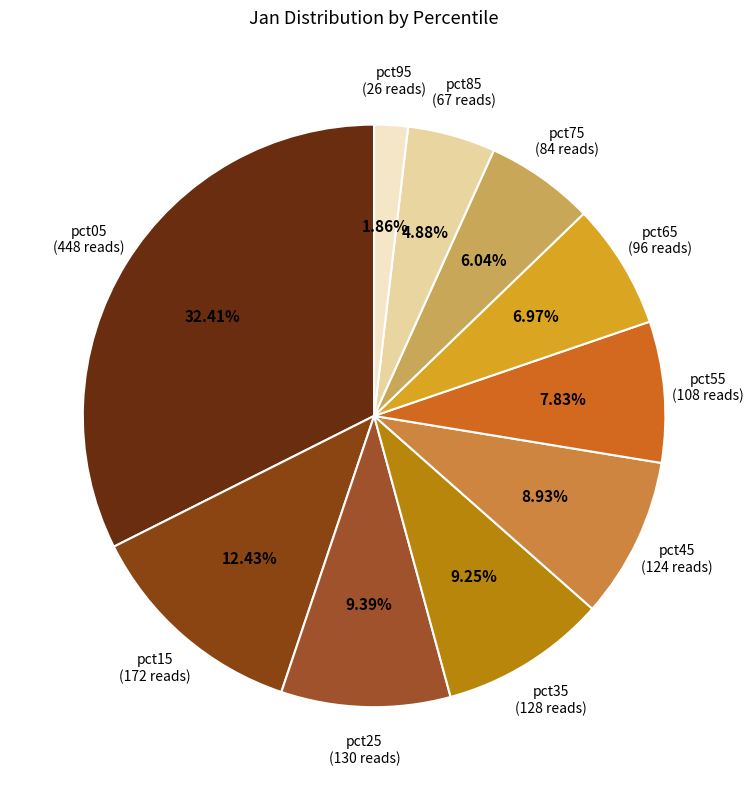

Count the number of slices in the pie.

10